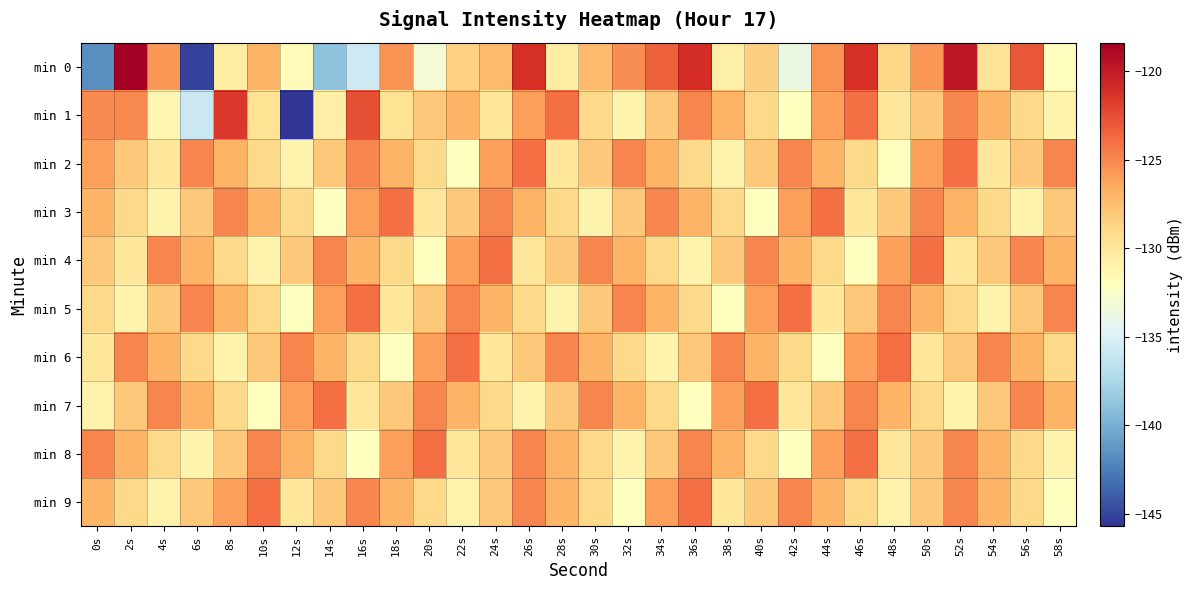

Rank the series by their maximum value, from highest to lowest.

min 0, min 1, min 2, min 3, min 4, min 5, min 6, min 7, min 8, min 9